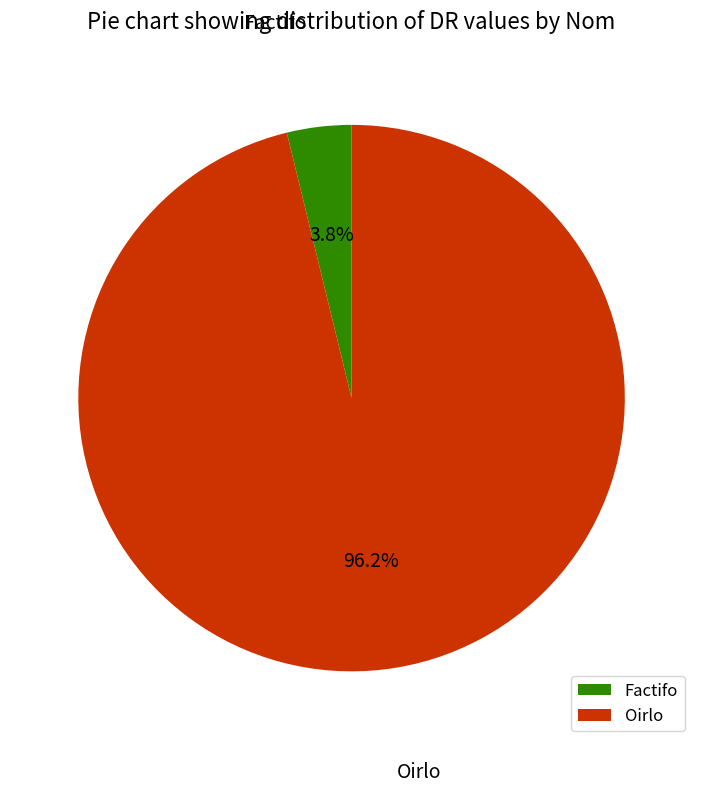

To the nearest percent, what percentage of the pie is Factifo?

4%